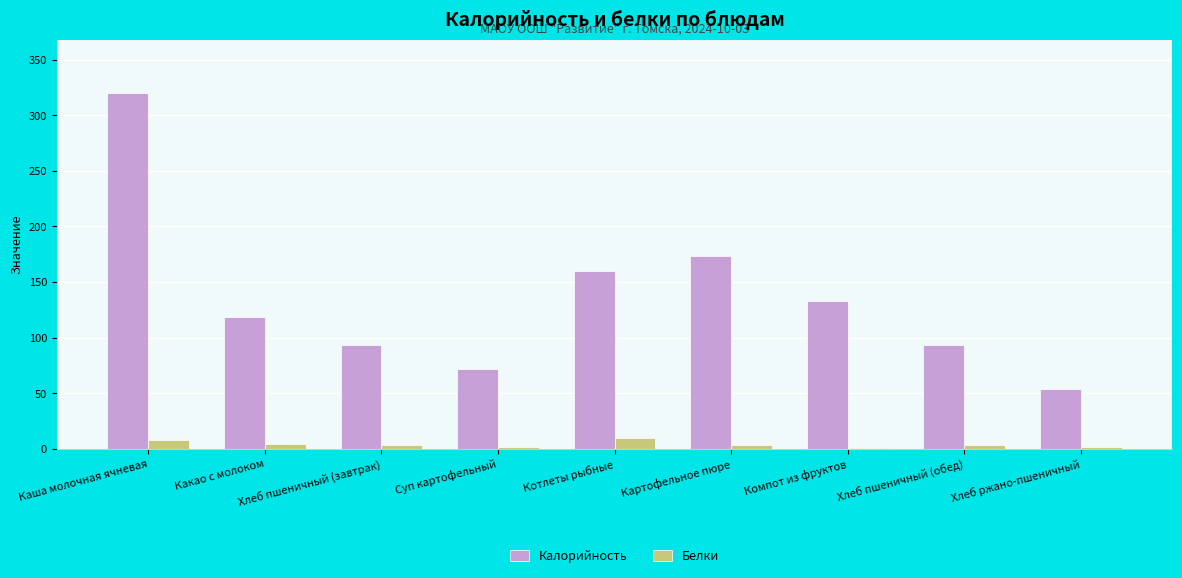

Is the value of Калорийность at Картофельное пюре greater than the value of Белки at Компот из фруктов?

Yes